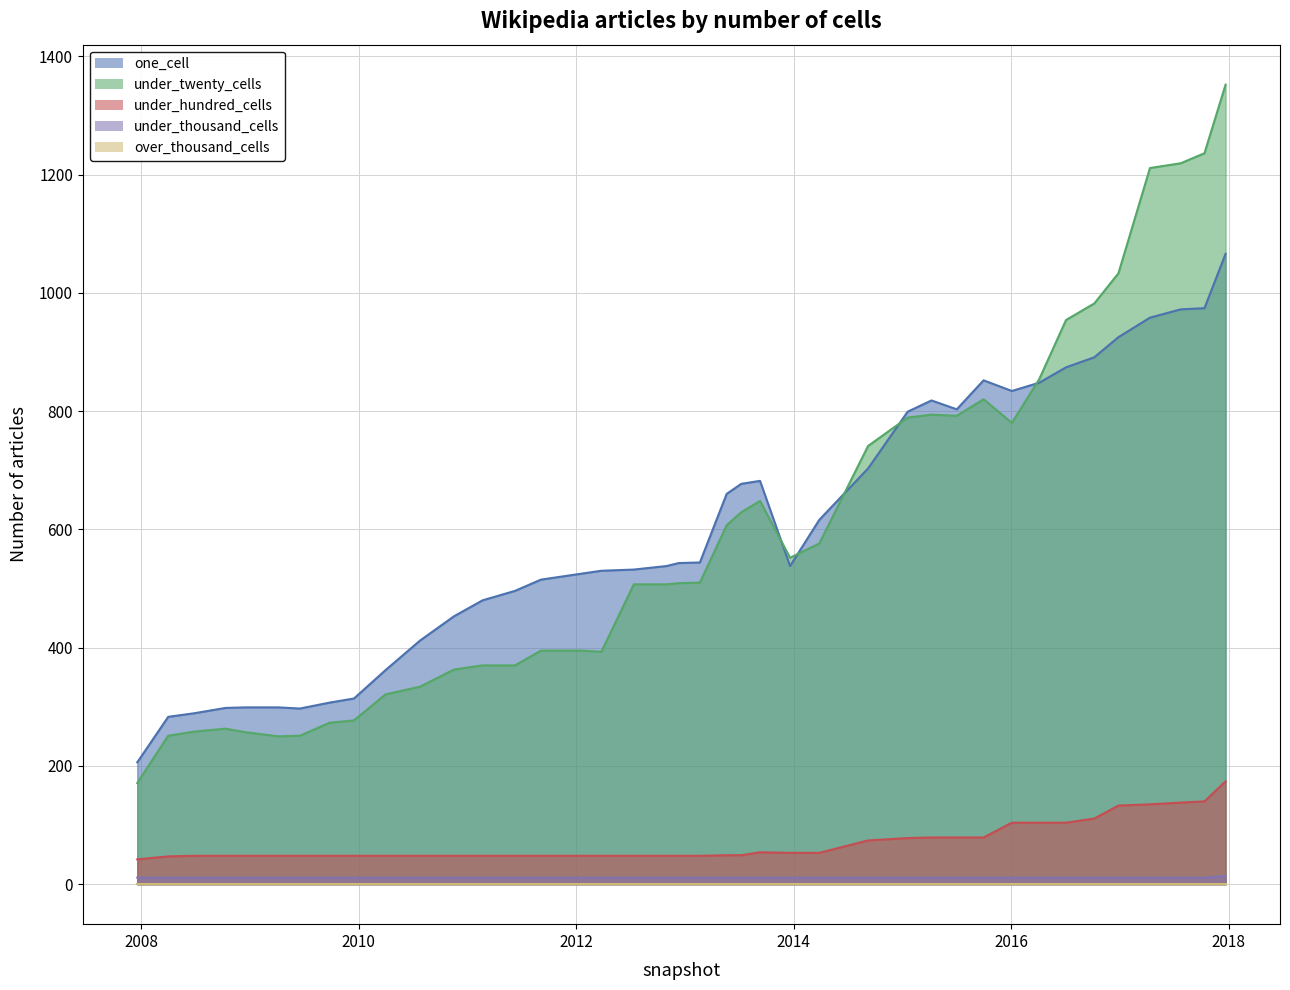

Does the chart display data point markers on the line(s)?

No